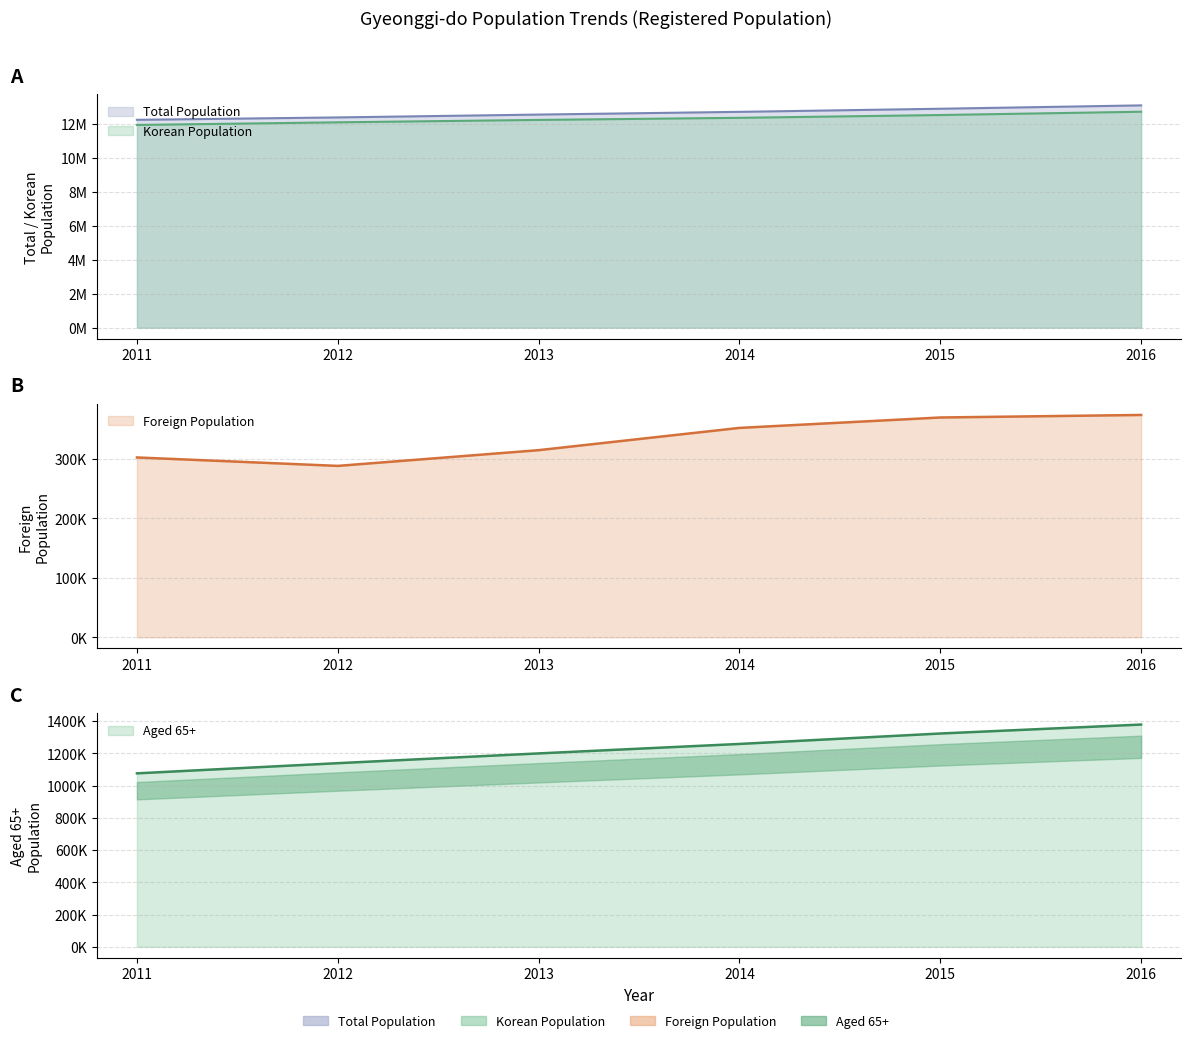

What is the sum of all Foreign Population values?

2001167